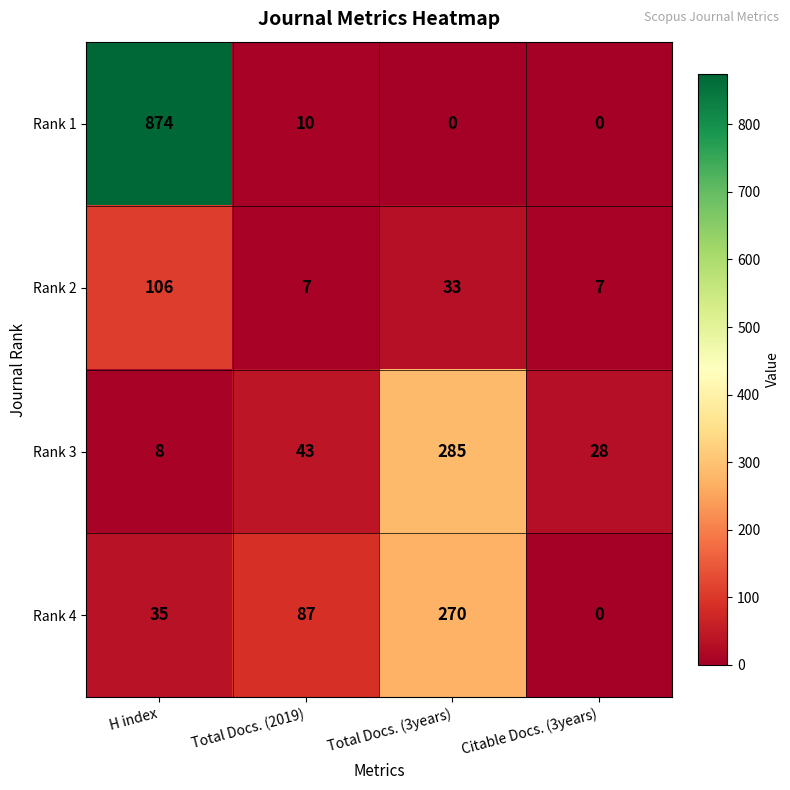

Is it true that Rank 2 equals 4 at Citable Docs. (3years)?

False